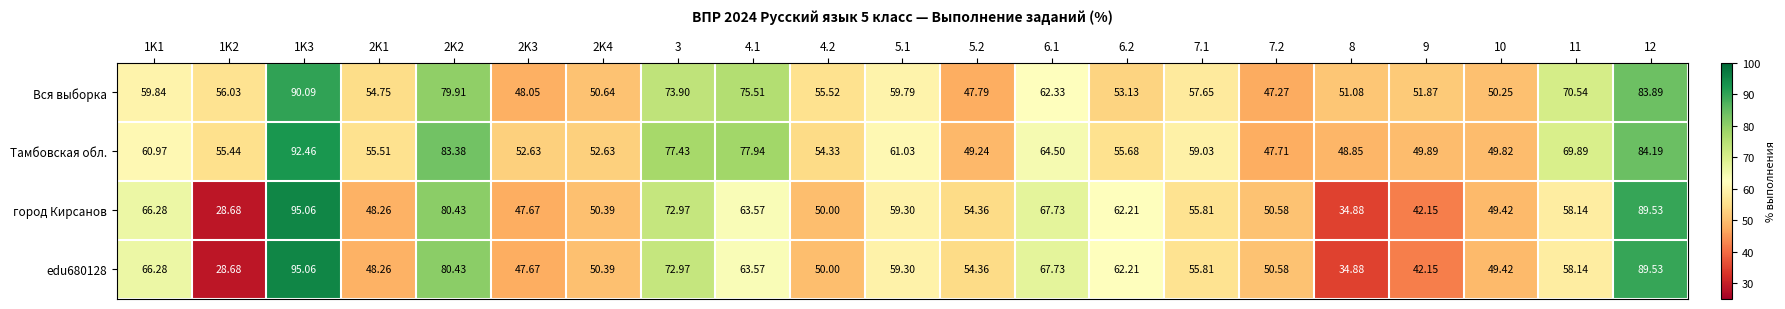

Is the value of edu680128 at 2K1 greater than the value of Тамбовская обл. at 6.2?

No